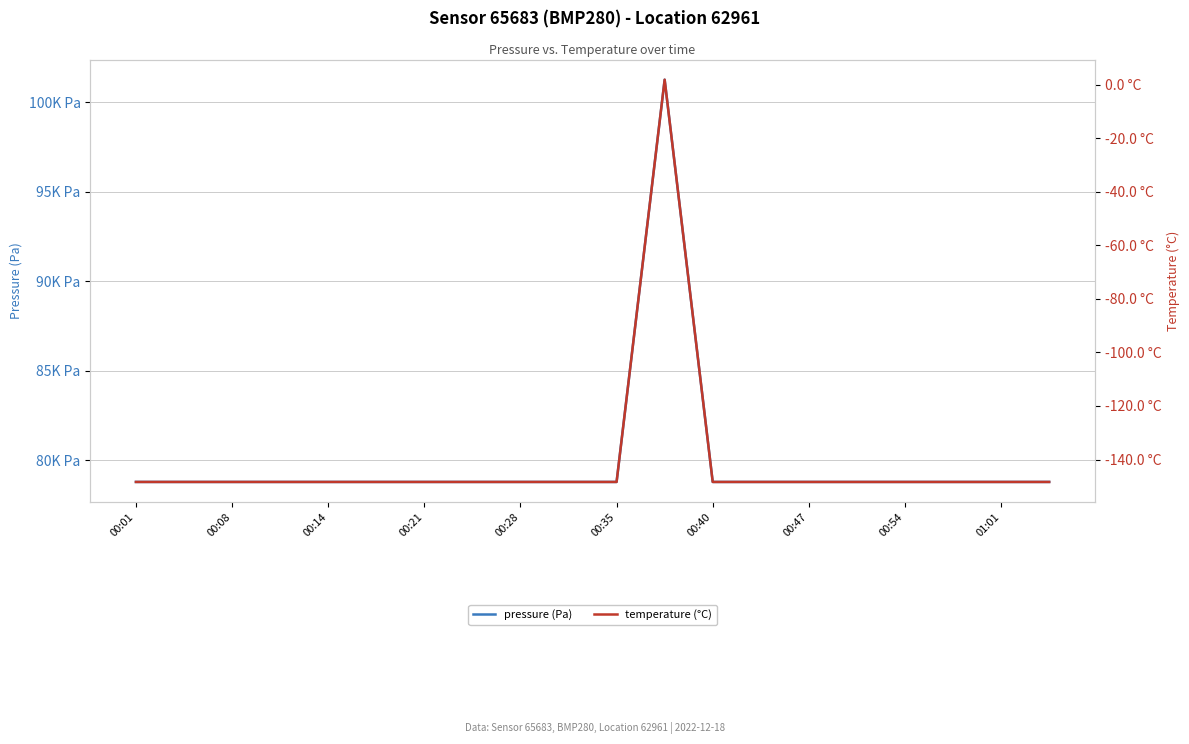

Count the number of categories in the chart.

20